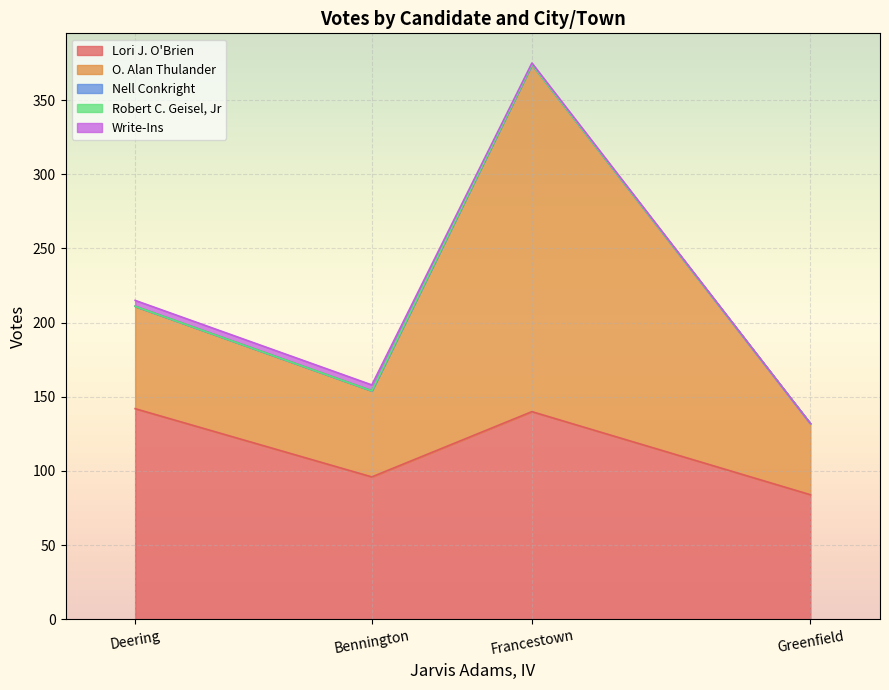

True or false: O. Alan Thulander has more than 1 interior local peaks.

False